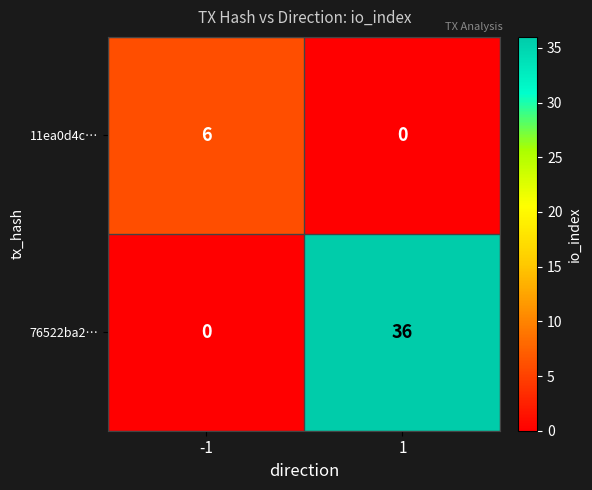

What is the highest value of the 76522ba2… series?

36